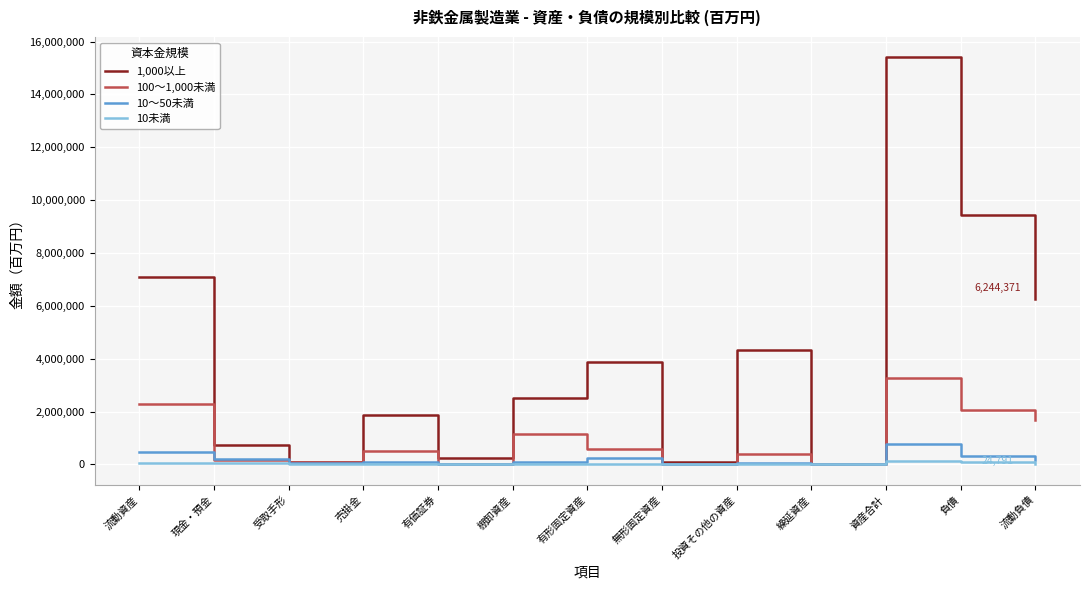

What is the minimum value shown in the chart?

92